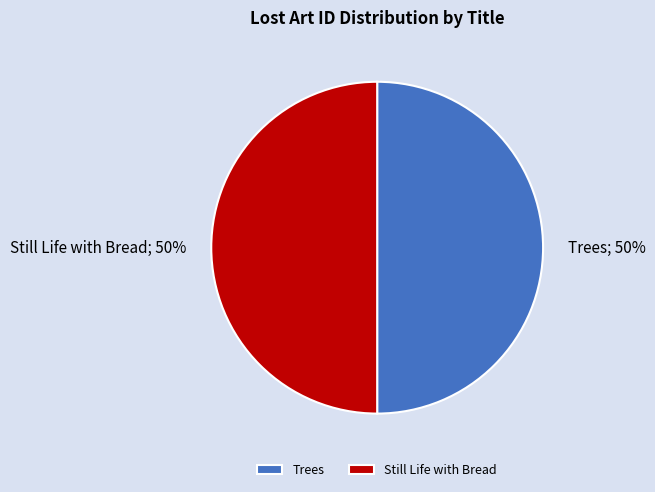

Is it true that Still Life with Bread is 50% of the pie?

True